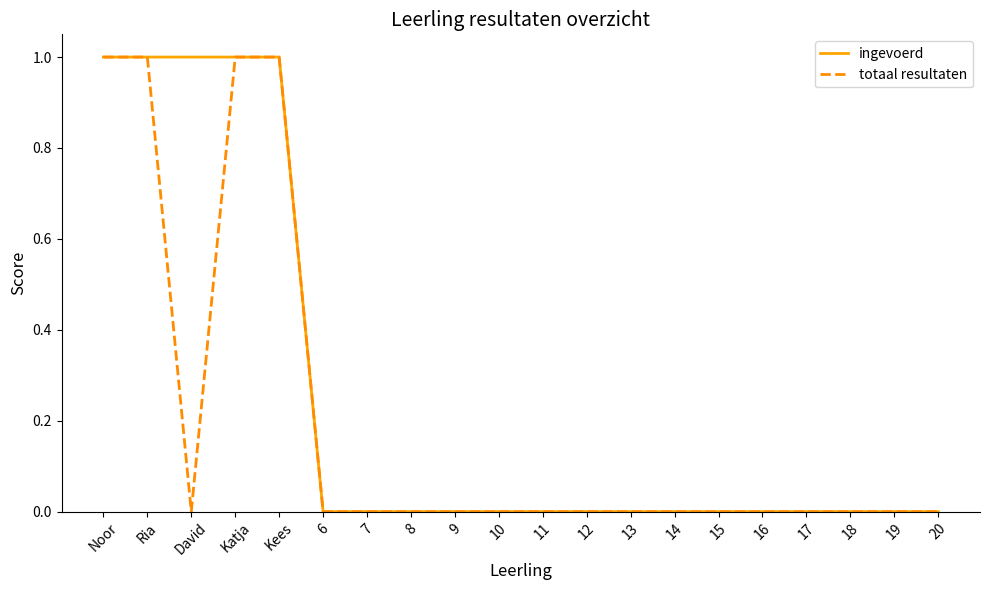

Is the value of ingevoerd at 17 greater than the value of totaal resultaten at Kees?

No